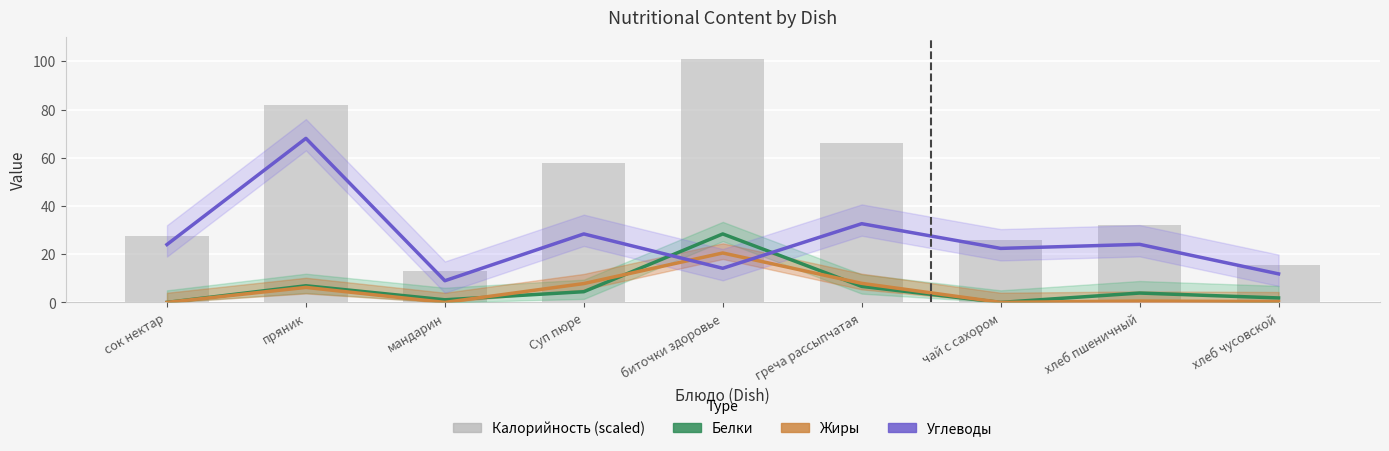

How many positive values does the Жиры series have?

6